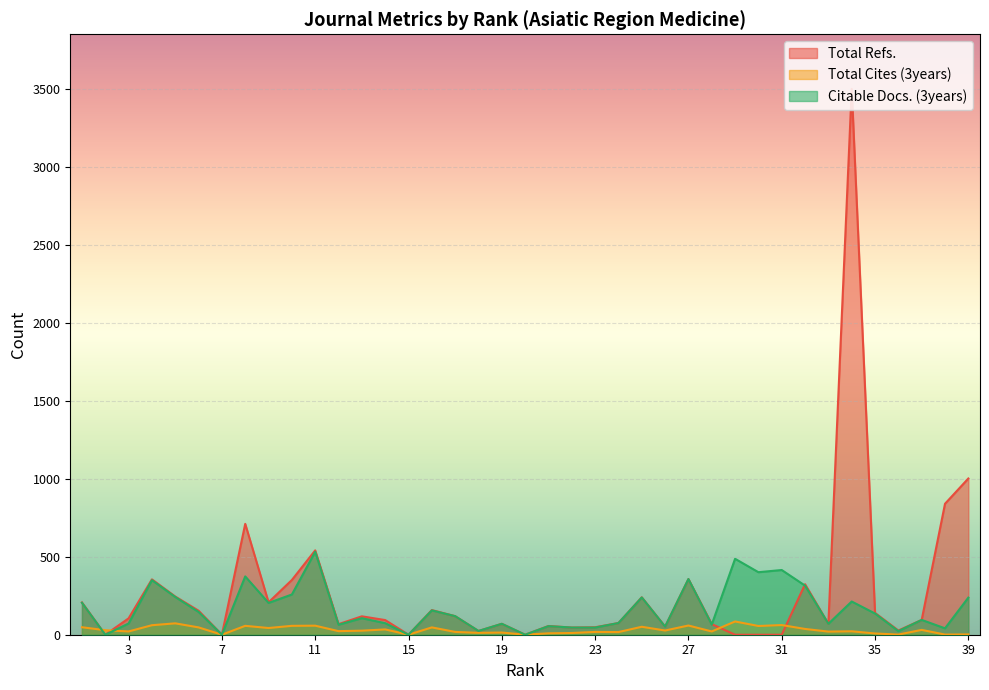

Reading right to left, extract all data points from this chart.

Total Refs.: 1=207	2=0	3=105	4=355	5=245	6=154	7=0	8=711	9=208	10=351	11=541	12=68	13=118	14=94	15=0	16=158	17=119	18=24	19=70	20=0	21=56	22=46	23=48	24=75	25=240	26=52	27=357	28=68	29=0	30=0	31=0	32=324	33=70	34=3501	35=140	36=27	37=95	38=840	39=1002
Total Cites (3years): 1=48	2=29	3=21	4=61	5=73	6=47	7=0	8=57	9=43	10=57	11=58	12=23	13=26	14=34	15=0	16=47	17=18	18=12	19=14	20=0	21=9	22=11	23=18	24=17	25=51	26=27	27=59	28=21	29=85	30=56	31=62	32=37	33=20	34=22	35=8	36=1	37=31	38=1	39=2
Citable Docs. (3years): 1=205	2=0	3=72	4=350	5=242	6=146	7=0	8=374	9=204	10=258	11=532	12=64	13=106	14=74	15=0	16=156	17=119	18=24	19=70	20=0	21=55	22=46	23=46	24=75	25=239	26=52	27=357	28=65	29=487	30=401	31=415	32=315	33=70	34=213	35=136	36=23	37=95	38=41	39=238